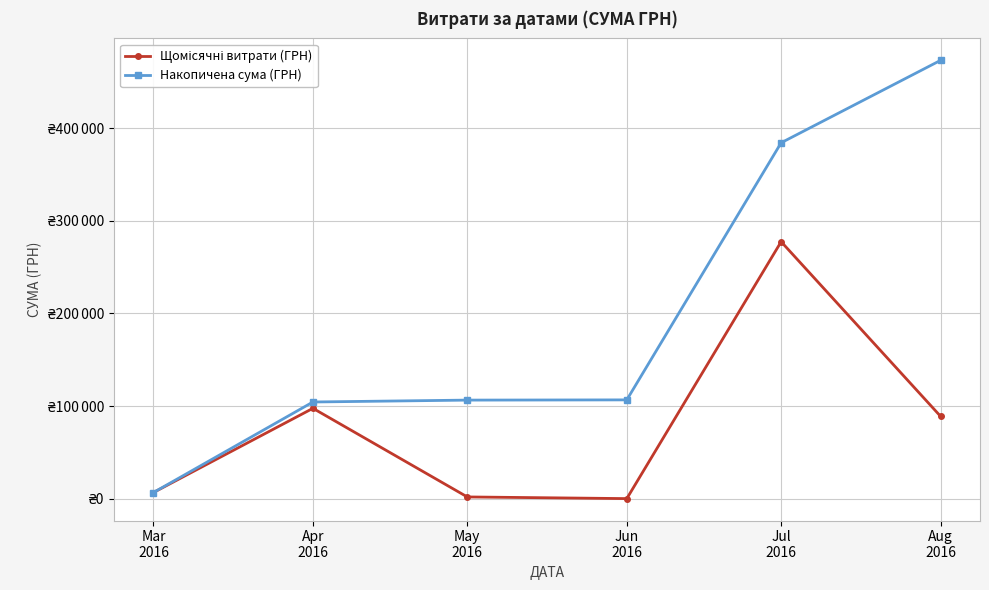

Does the chart have visible grid lines?

Yes